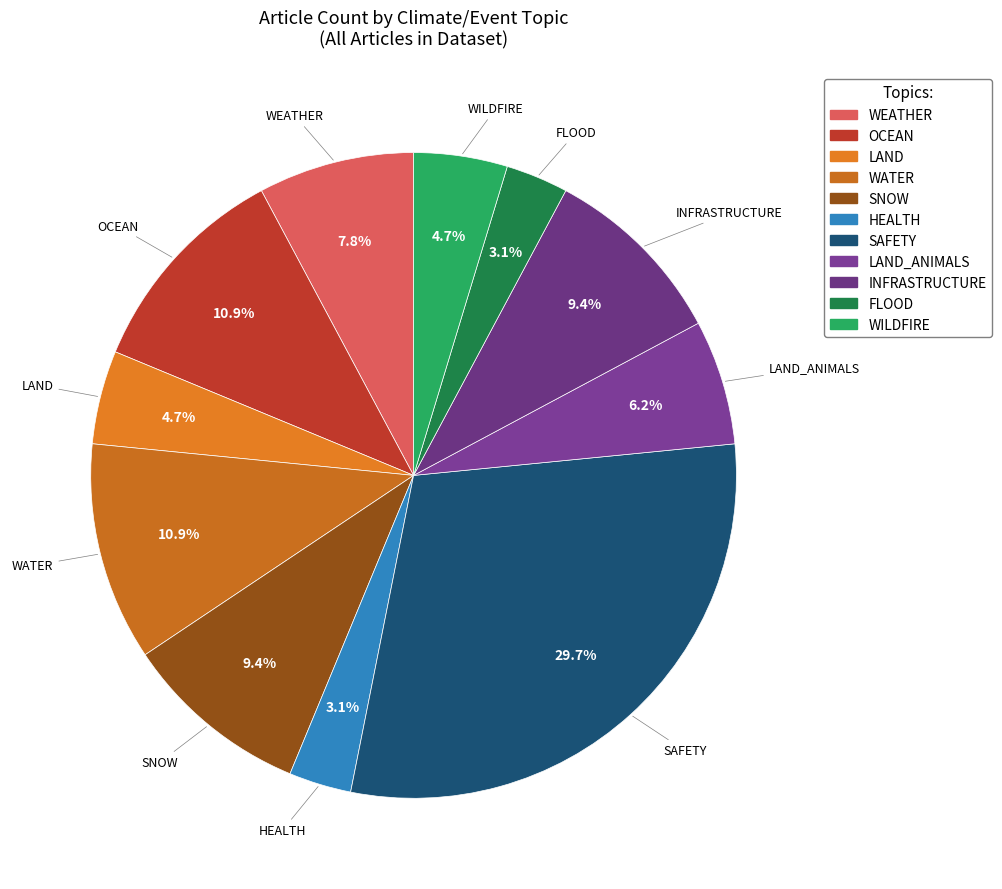

Is the sum of WILDFIRE and SNOW greater than half?

No